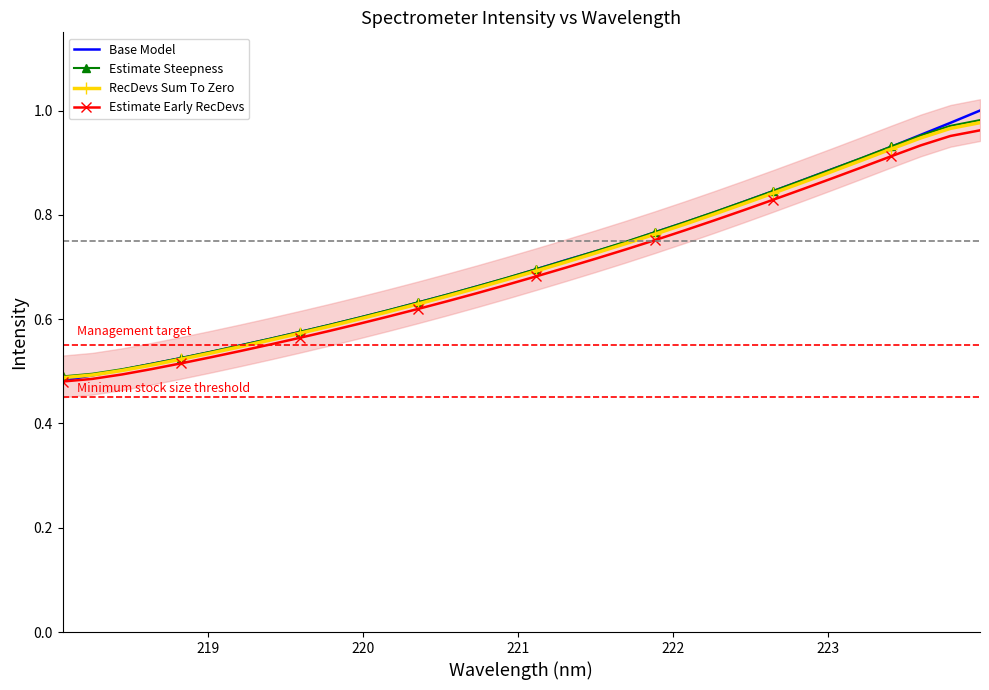

How many lines are shown in the chart?

4